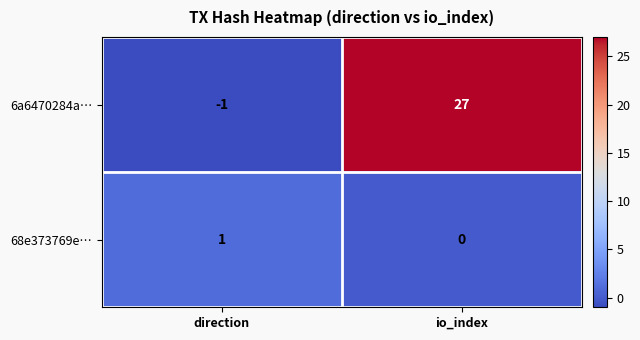

Is the value of 68e373769e… at direction greater than the value of 6a6470284a… at io_index?

No